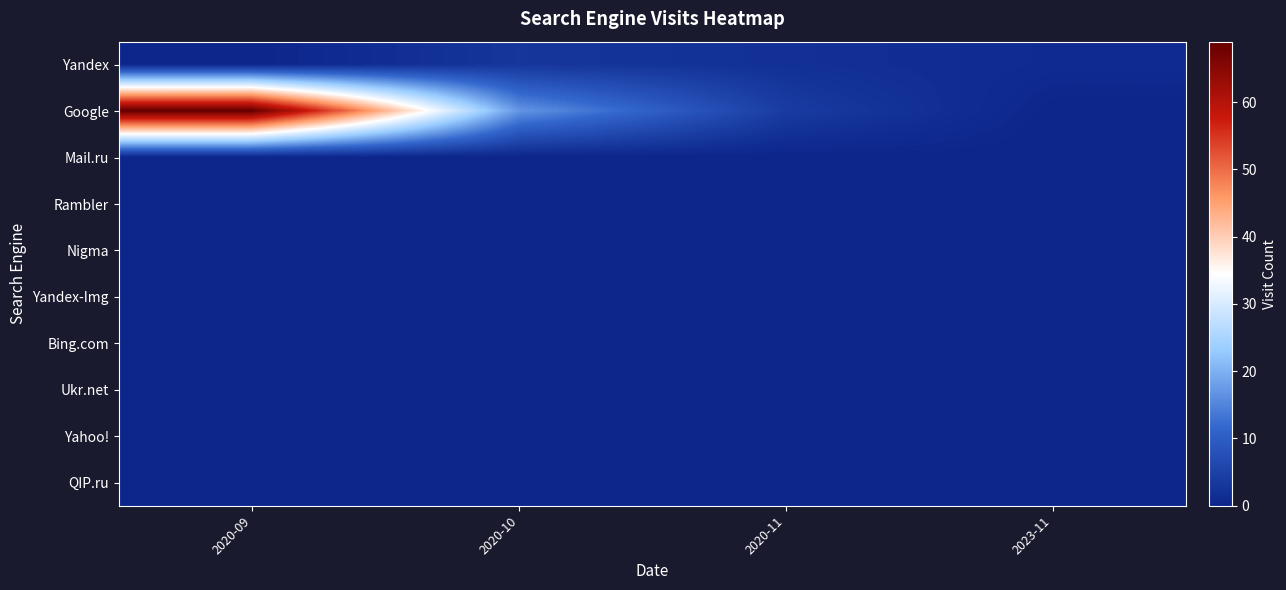

At 2020-10, list the series in order from largest to smallest.

Google, Yandex, Mail.ru, Rambler, Nigma, Yandex-Img, Bing.com, Ukr.net, Yahoo!, QIP.ru